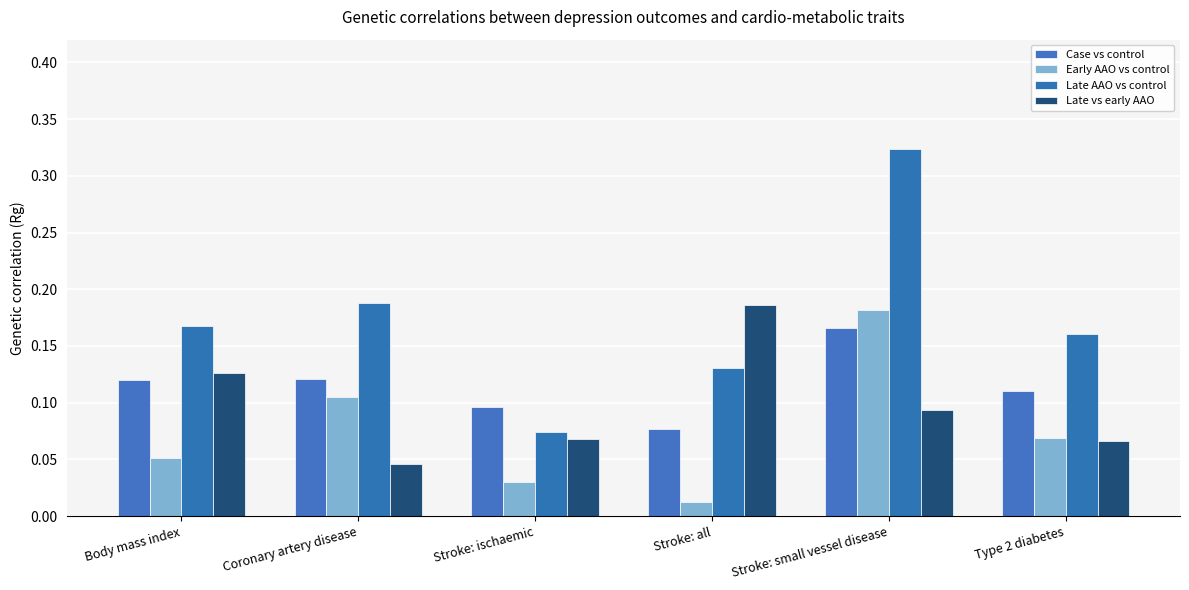

At Stroke: all, list the series in order from largest to smallest.

Late vs early AAO, Late AAO vs control, Case vs control, Early AAO vs control